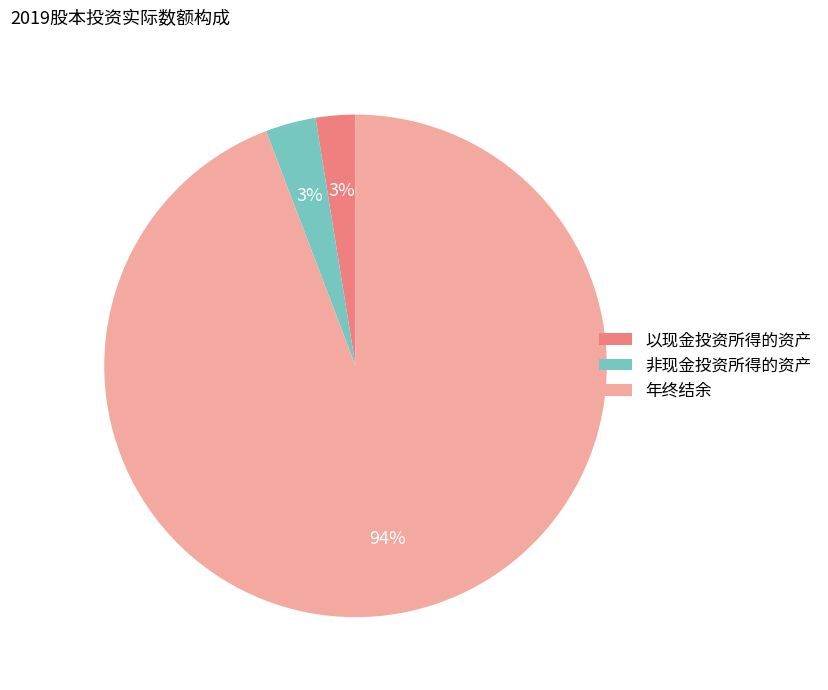

To the nearest percent, what percentage of the pie is 以现金投资所得的资产?

3%